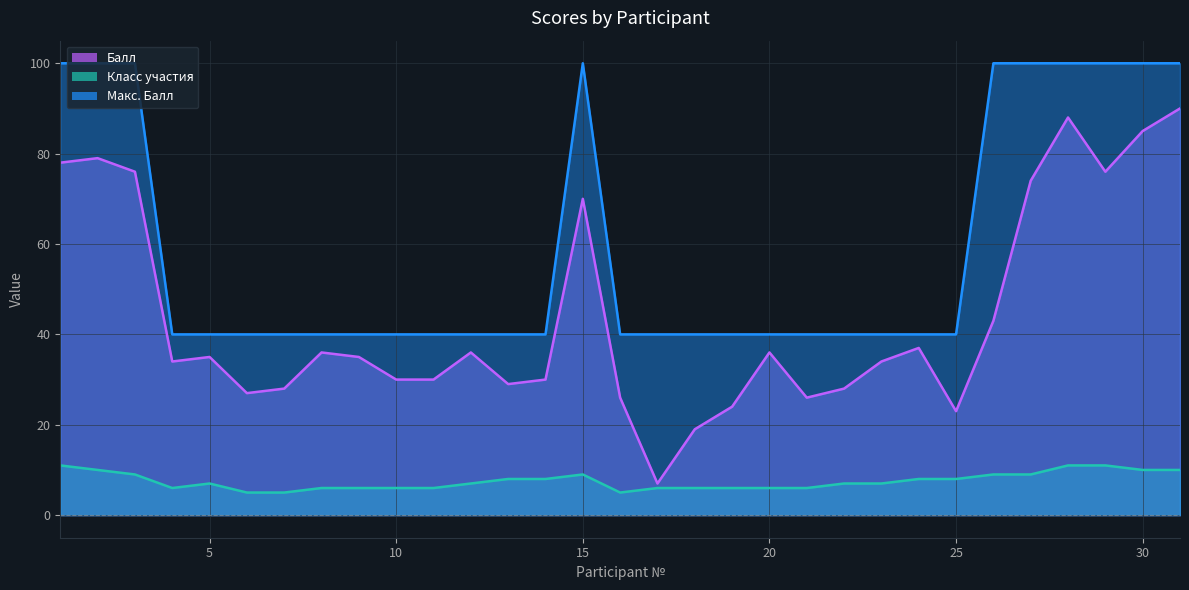

At which label does Класс участия first exceed 7?

1